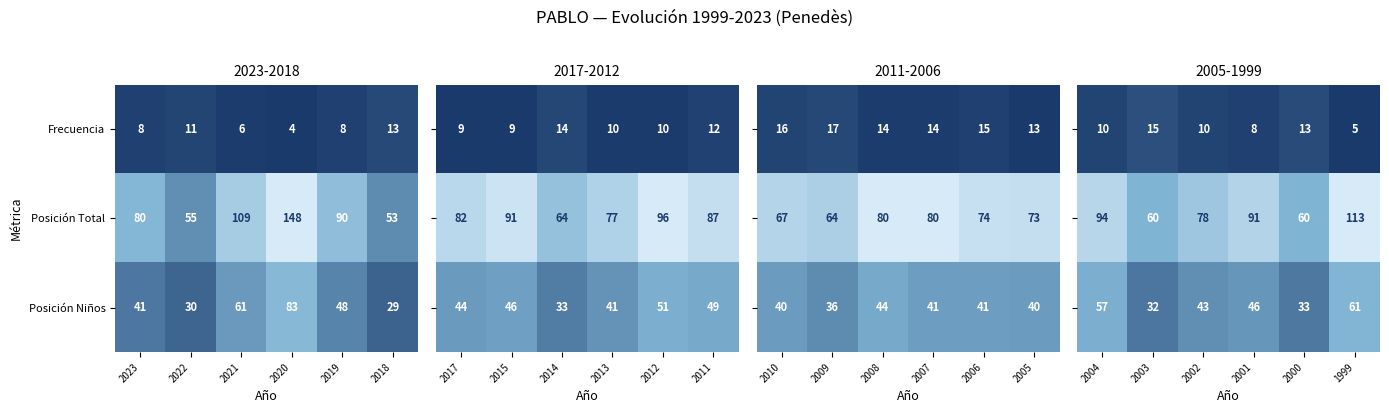

What is the minimum value for Frecuencia?

4